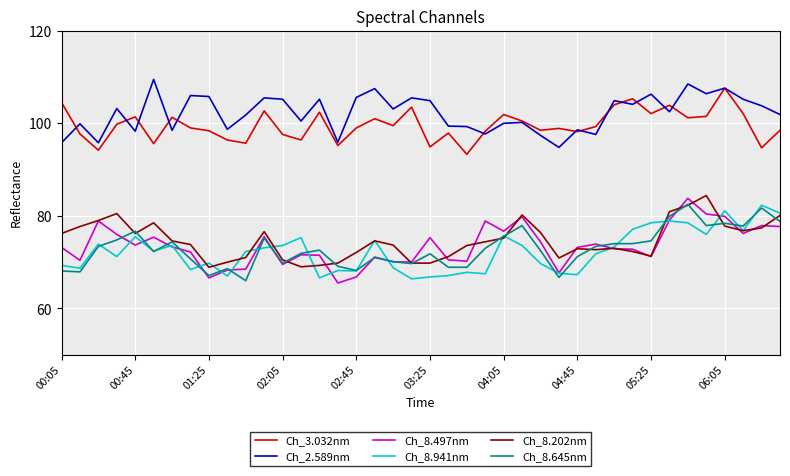

True or false: Ch_2.589nm and Ch_8.645nm intersect in this chart.

False